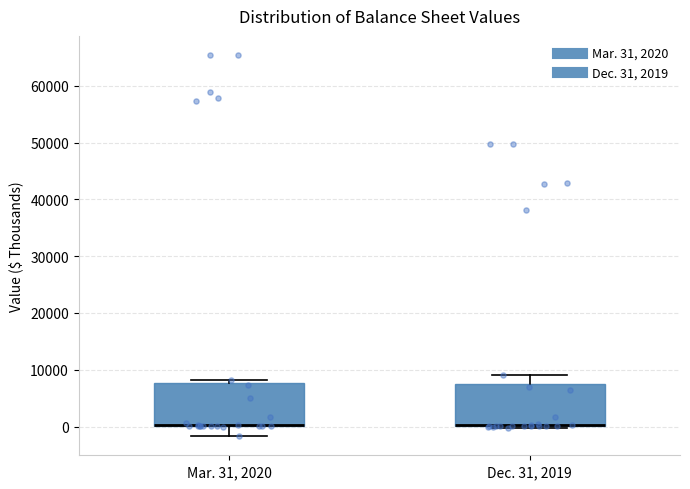

Where does the upper whisker of the box for Dec. 31, 2019 end on the y-axis? The values are not printed on the chart, so give them approximately, as read against the axis.

9000